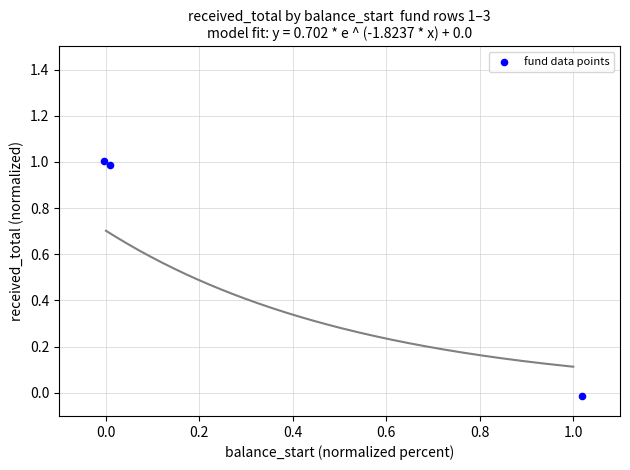

What is the range of Y values (max minus min)?

1.0